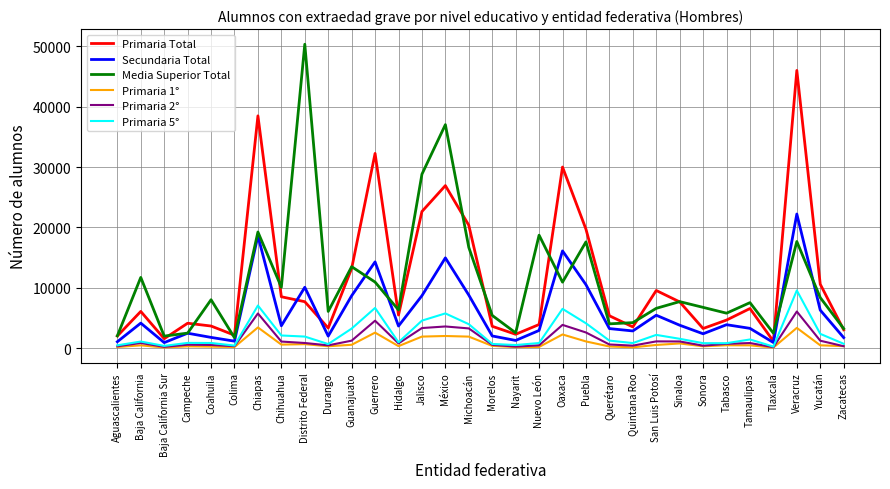

Count the number of categories in the chart.

32